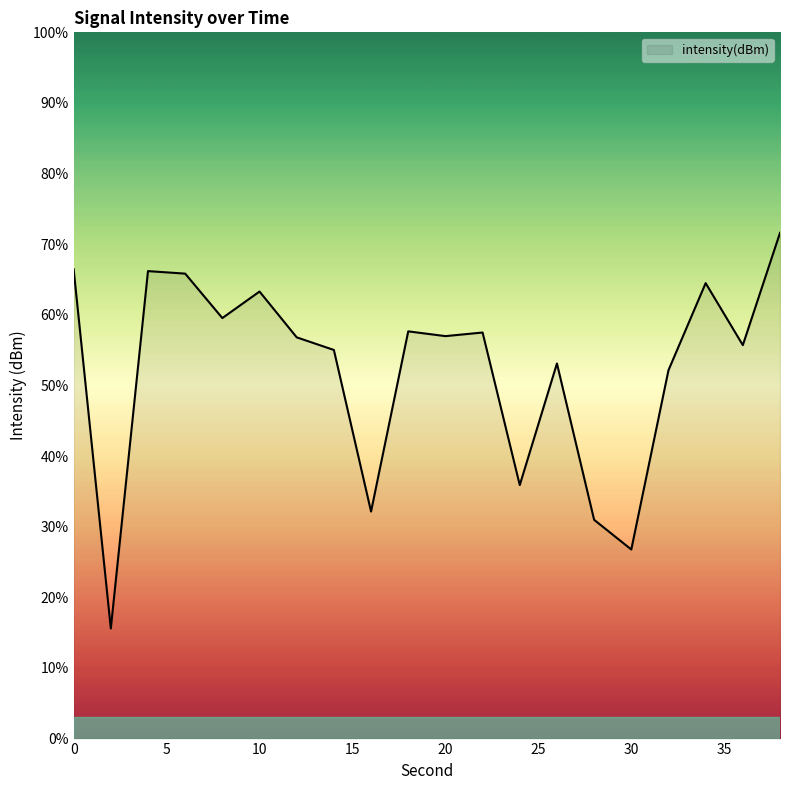

What is the minimum value shown in the chart?

15.6